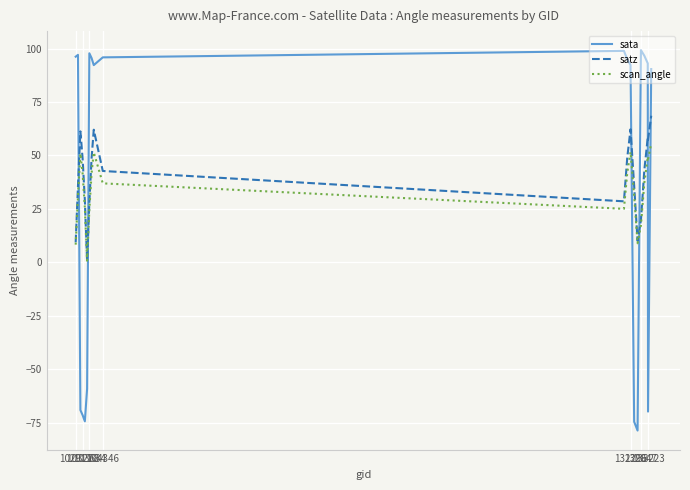

List the series in order of their peak value, lowest first.

scan_angle, satz, sata